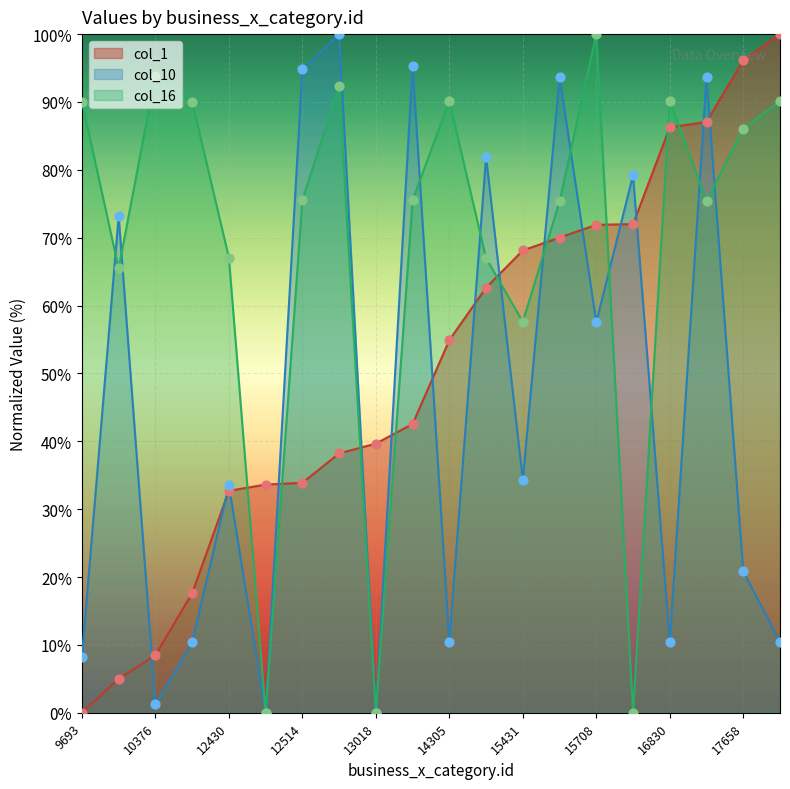

Is the value of col_16 at 12430 greater than the value of col_1 at 15719?

No